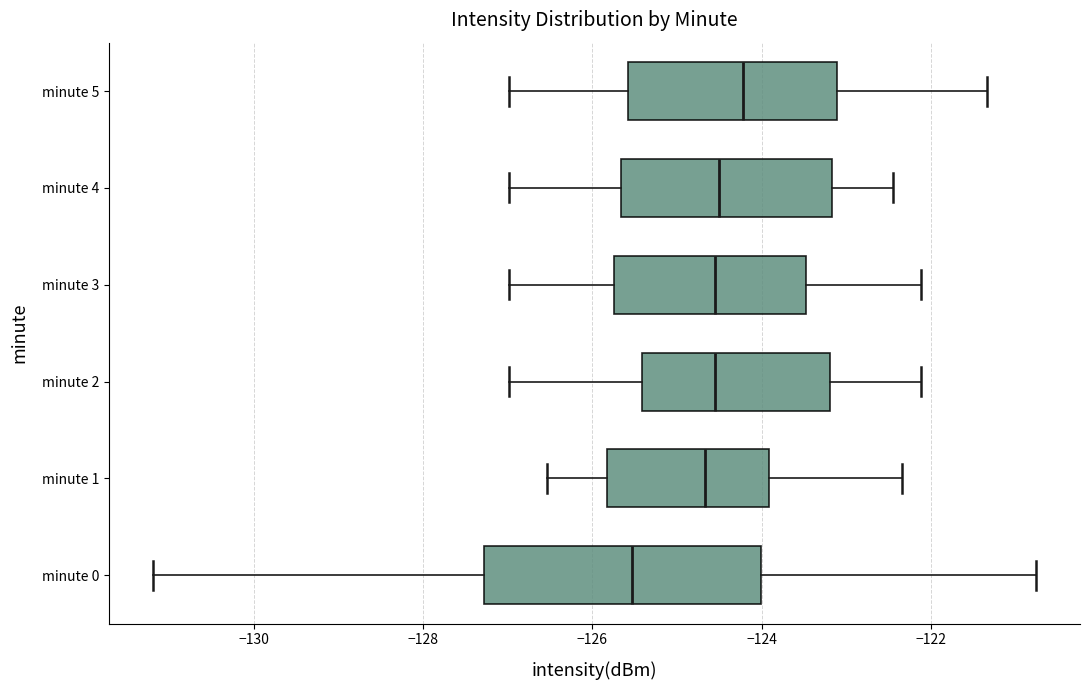

Which box's median line is the furthest to the right?

minute 5